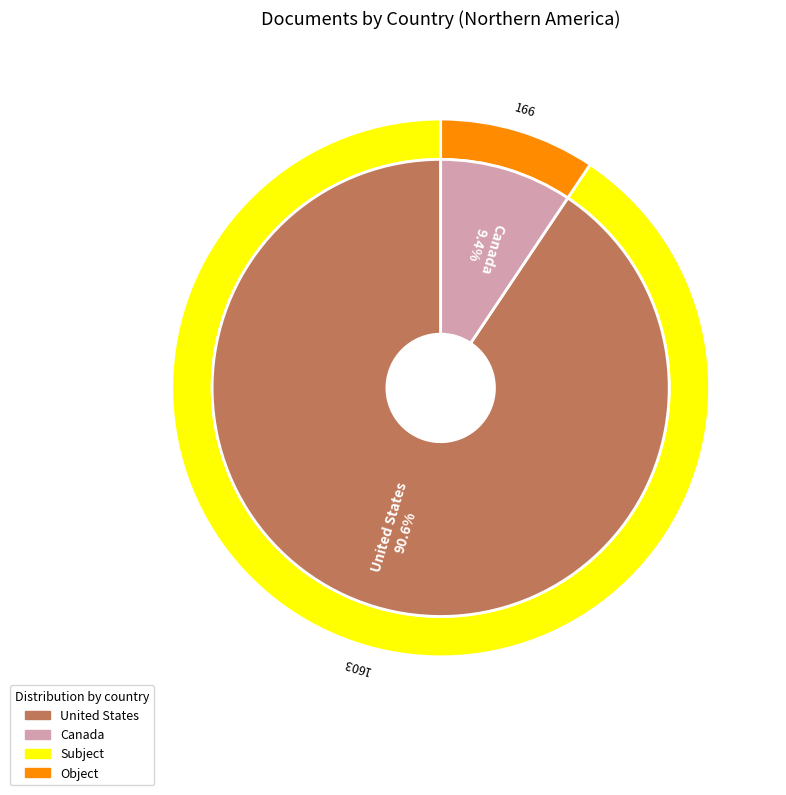

True or false: Canada accounts for 9% of the total.

True